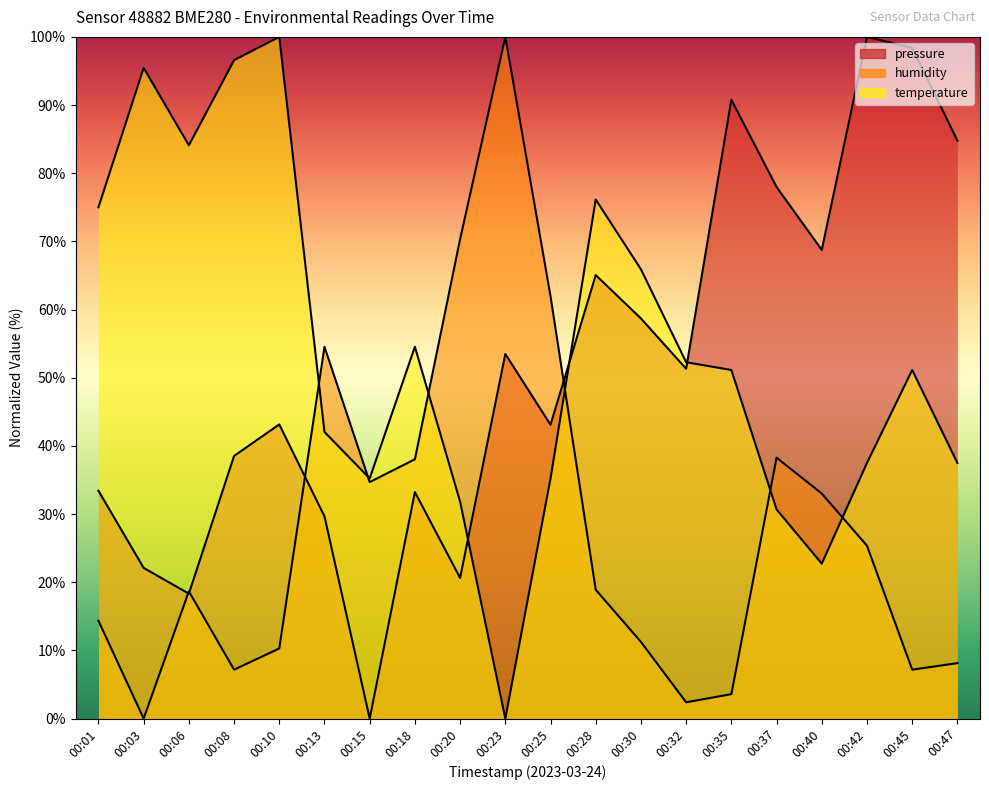

The temperature series shows 50.4 at 00:10. True or false?

False